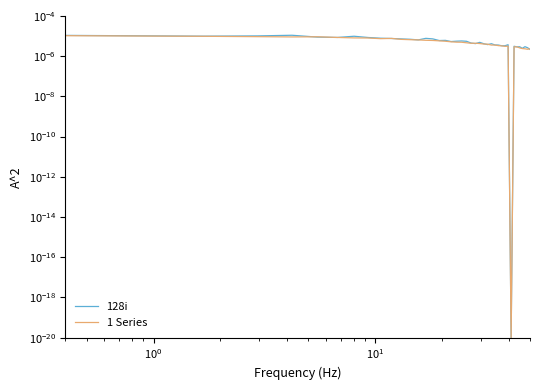

Which series has the largest total across all categories?

128i